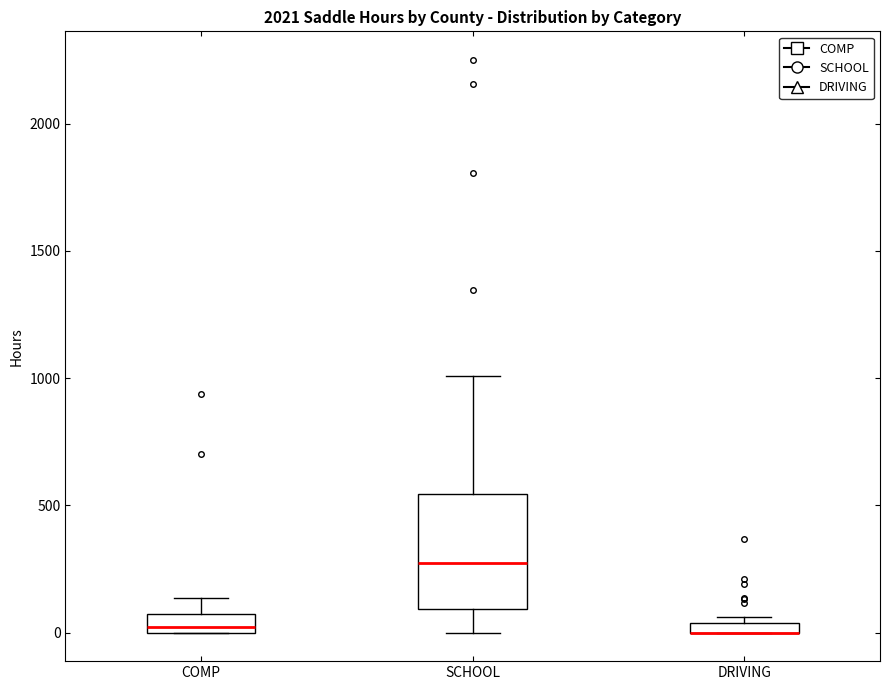

Comparing the boxes themselves (not the whiskers), which one is the tallest?

SCHOOL